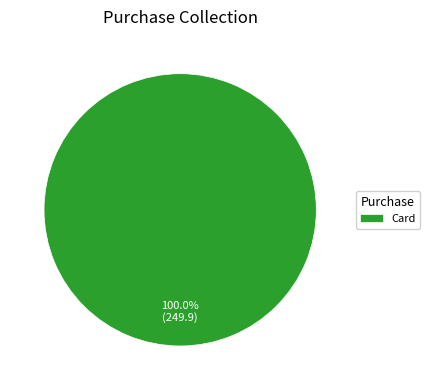

Which slice represents more than half of the pie?

Card